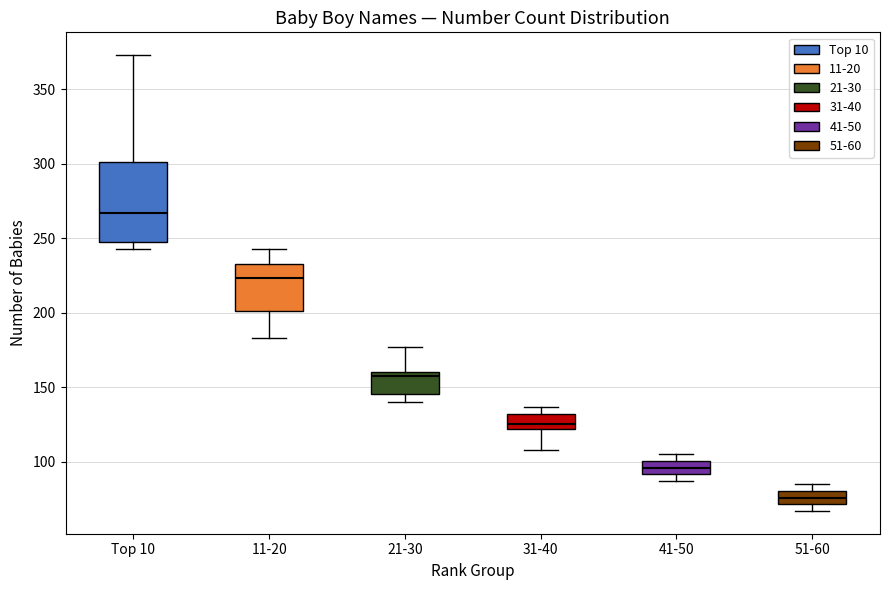

Where does the upper whisker of the box for 21-30 end on the y-axis? The values are not printed on the chart, so give them approximately, as read against the axis.

175